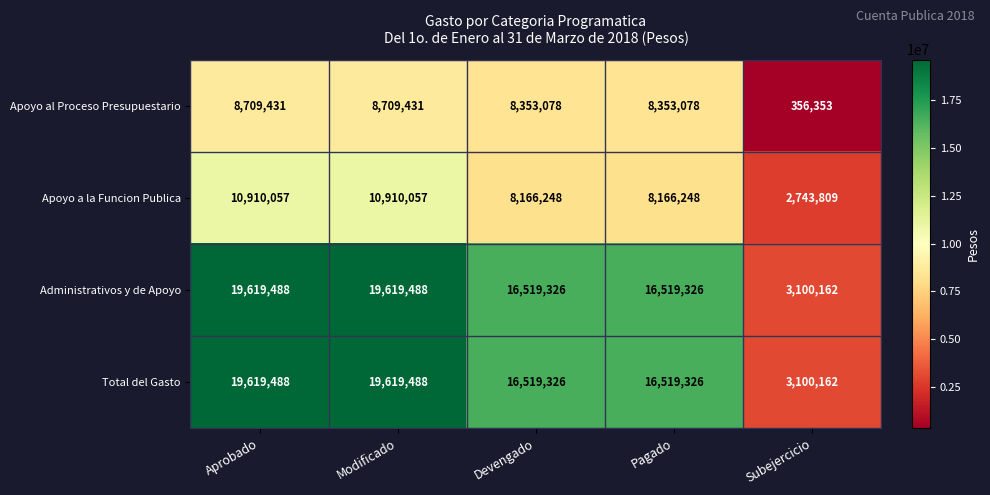

What is the difference between the maximum and second lowest values in the Administrativos y de Apoyo series?

3100162